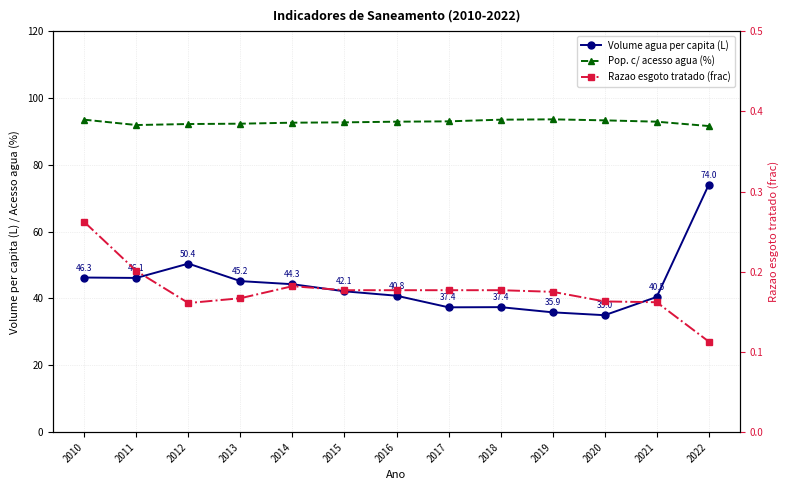

Does the chart have visible grid lines?

Yes